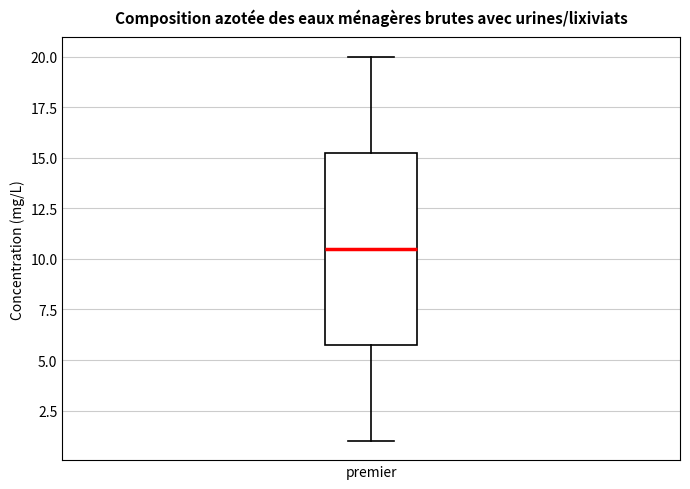

Transcribe this box plot: give where the median line is, the range the box spans, and where the two whiskers end, as read against the y-axis. The values are not printed on the chart, so give them approximately, as read against the axis.

median 10.5, box 6.0 to 15.5, whiskers 1.0 to 20.0